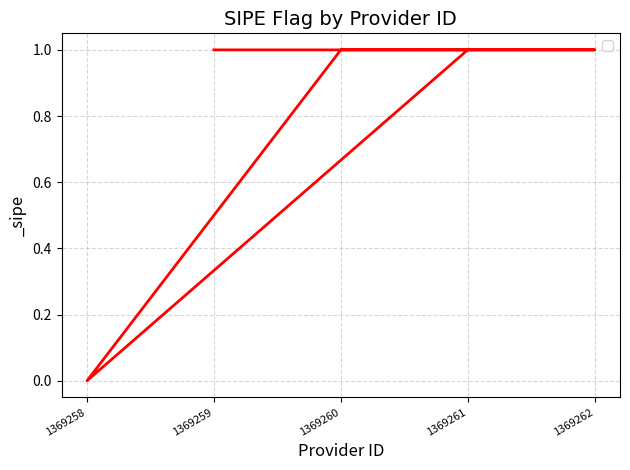

What is the change in value from 1369258 to 1369259?

+1